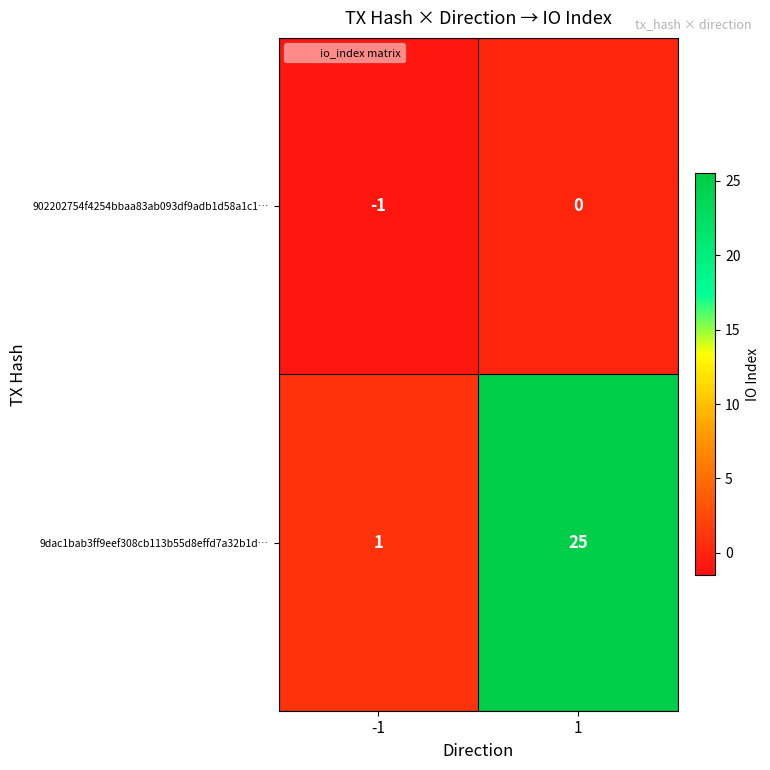

Which series has the largest total across all categories?

9dac1bab3ff9eef308cb113b55d8effd7a32b1d…